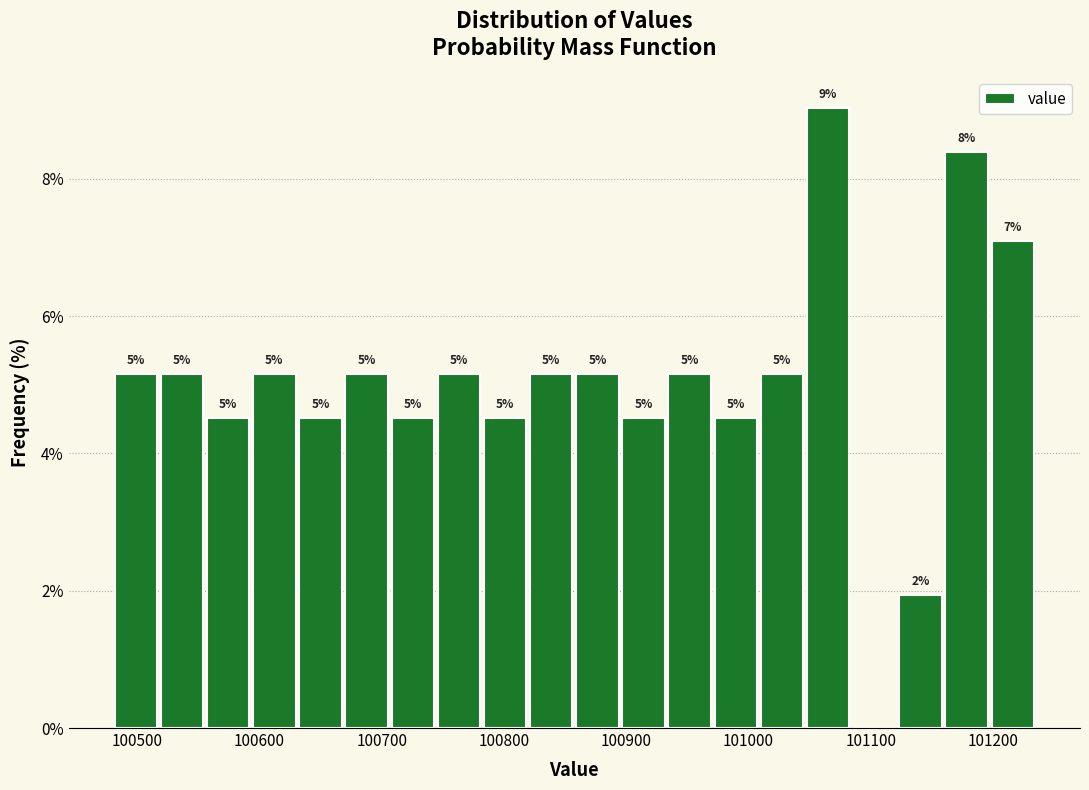

Around what value on the x-axis is the tallest bar? Give the approximate position of its centre, as read against the axis.

101070